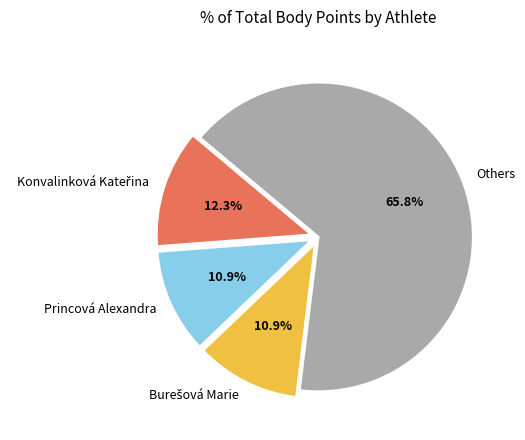

Is there a majority slice in this chart?

Yes